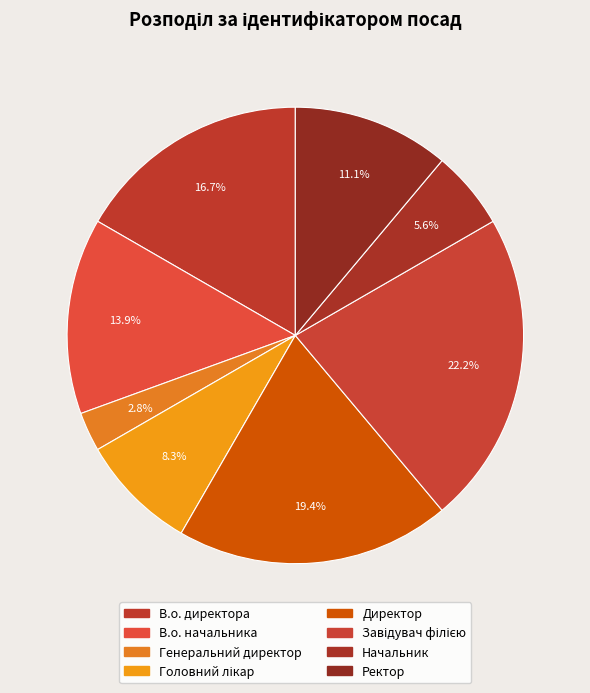

How many segments does this pie chart have?

8